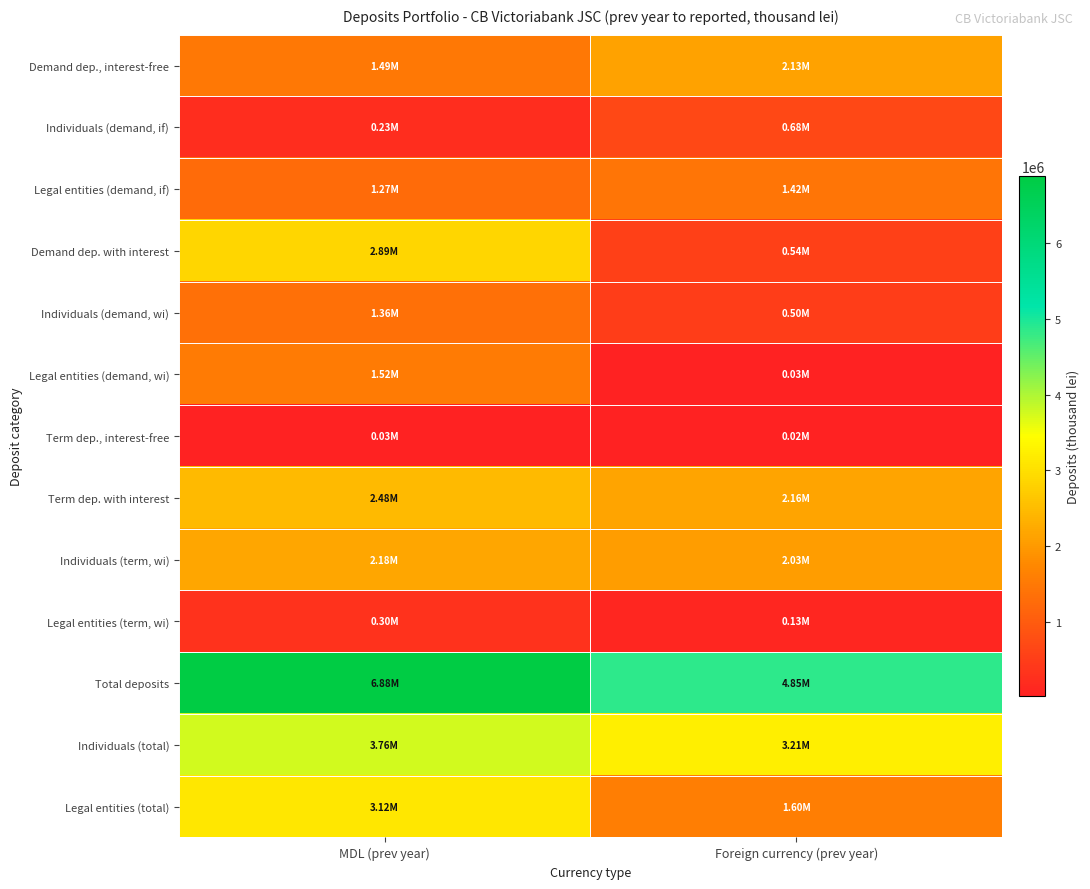

At which category is the sum across all series the highest?

MDL (prev year)